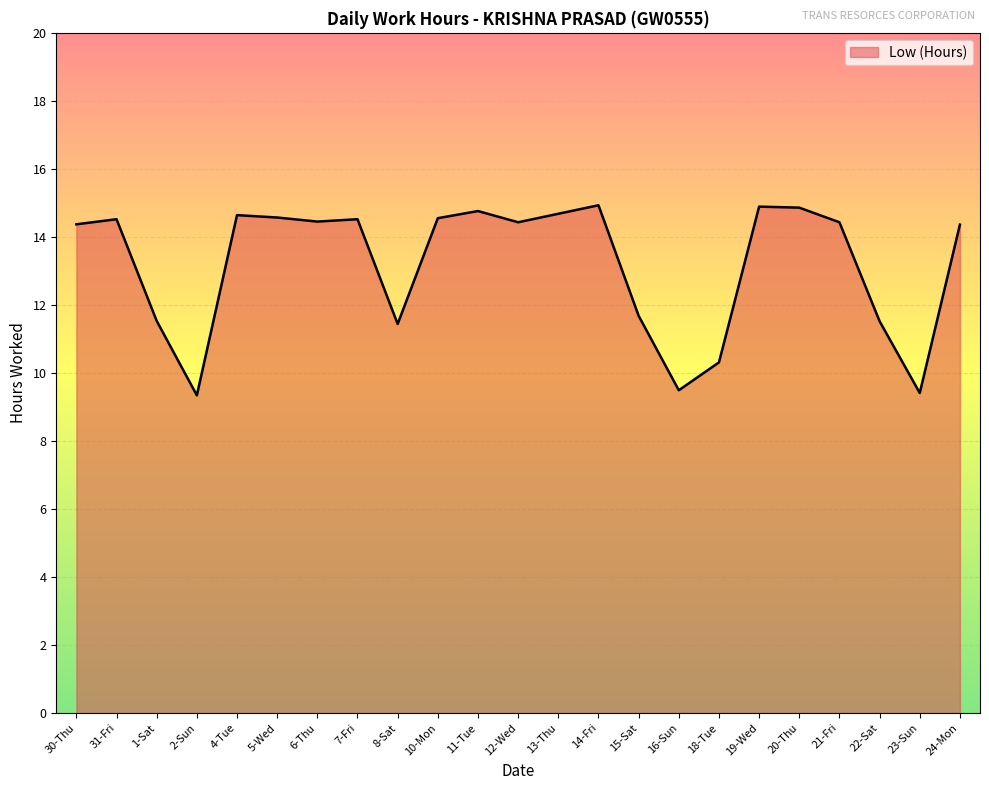

What position from the right is 31-Fri?

22